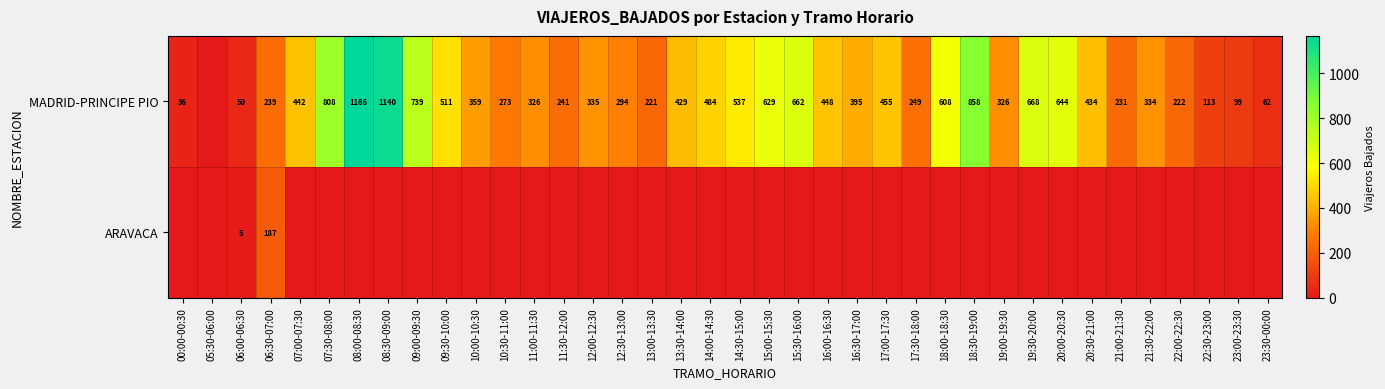

True or false: MADRID-PRINCIPE PIO has a value of 476 at 10:00-10:30.

False